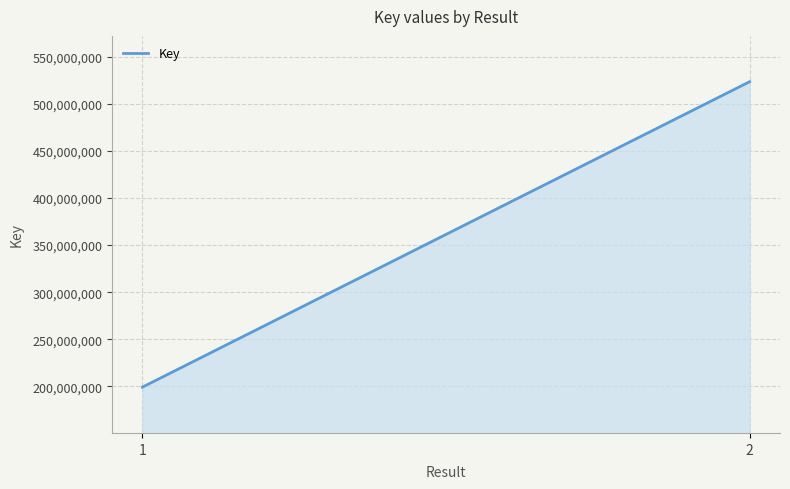

How many series are shown in this chart?

1